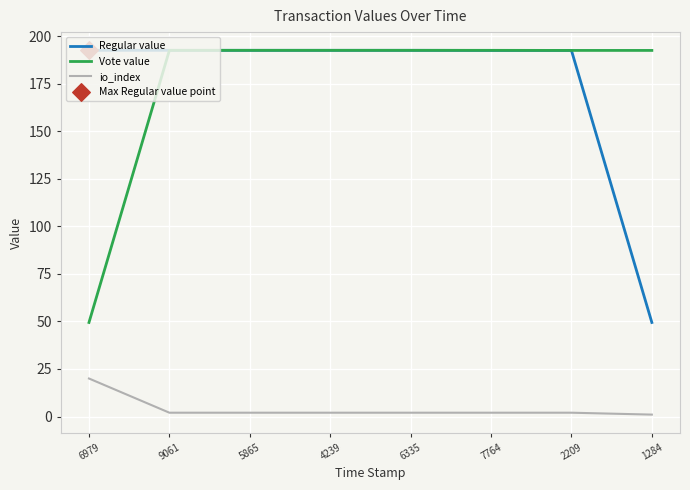

At how many categories does at least one series exceed 181?

8